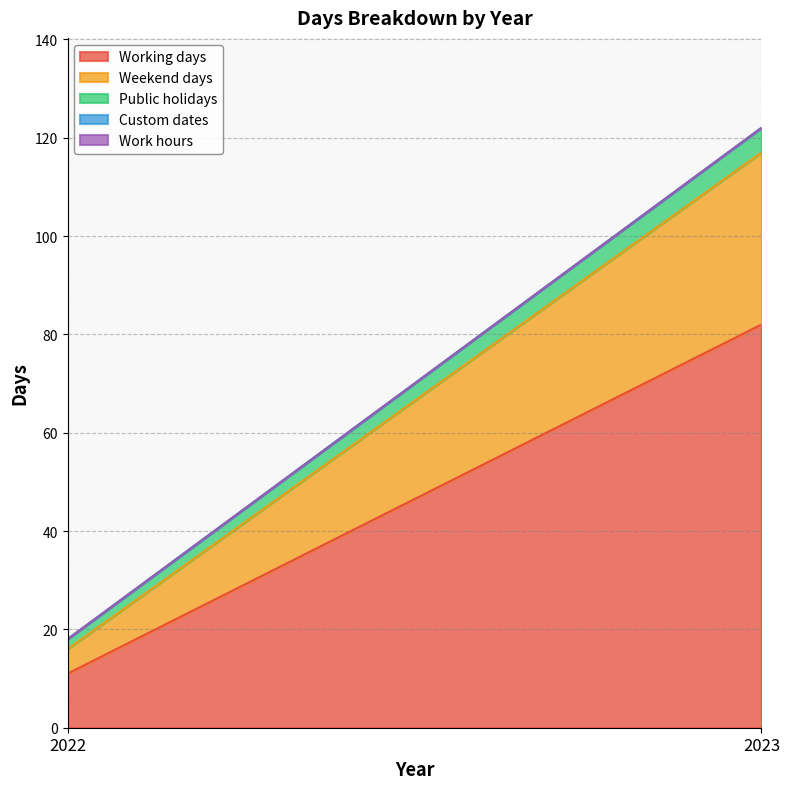

What is the spread (max minus min) of values at 2022?

11